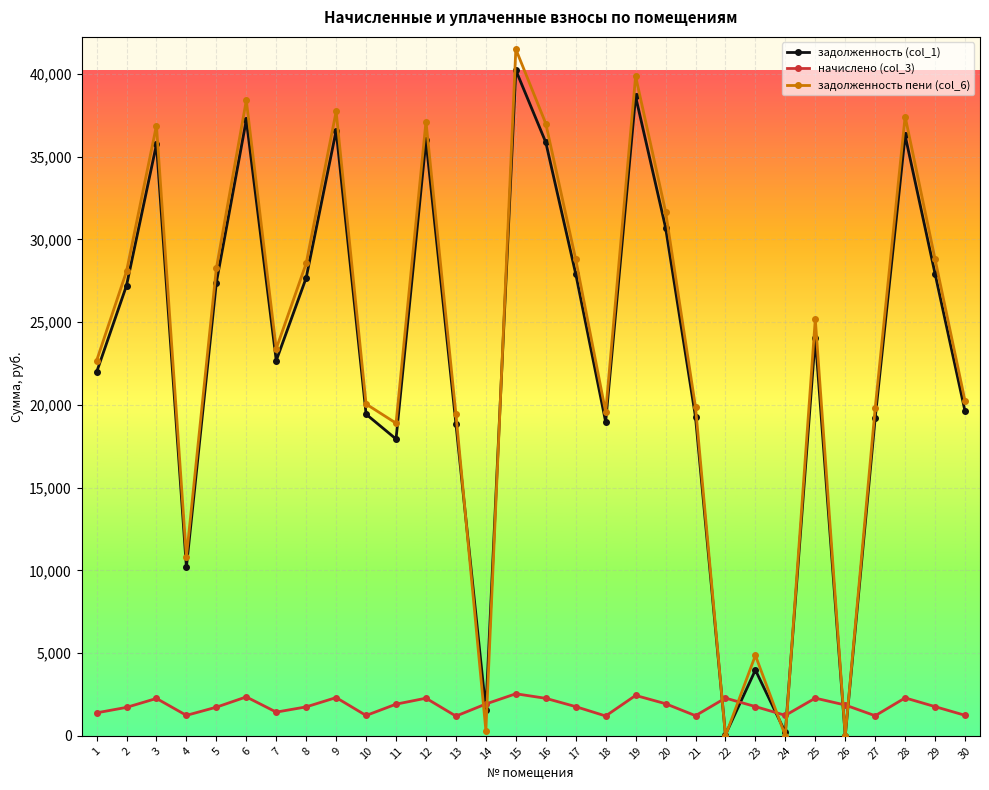

Is it true that начислено (col_3) equals 1212.7 at 27?

True